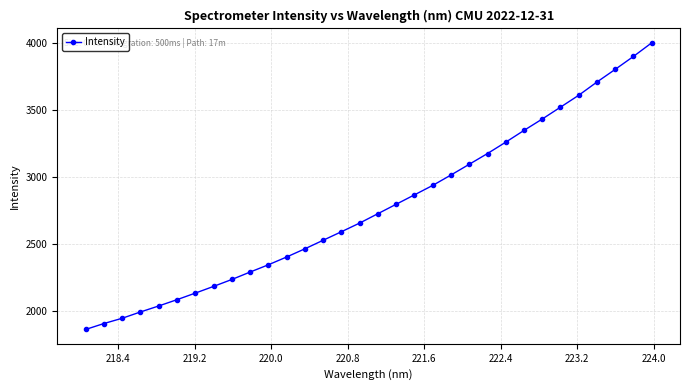

What is the value of the 32nd point from the left?

3999.4